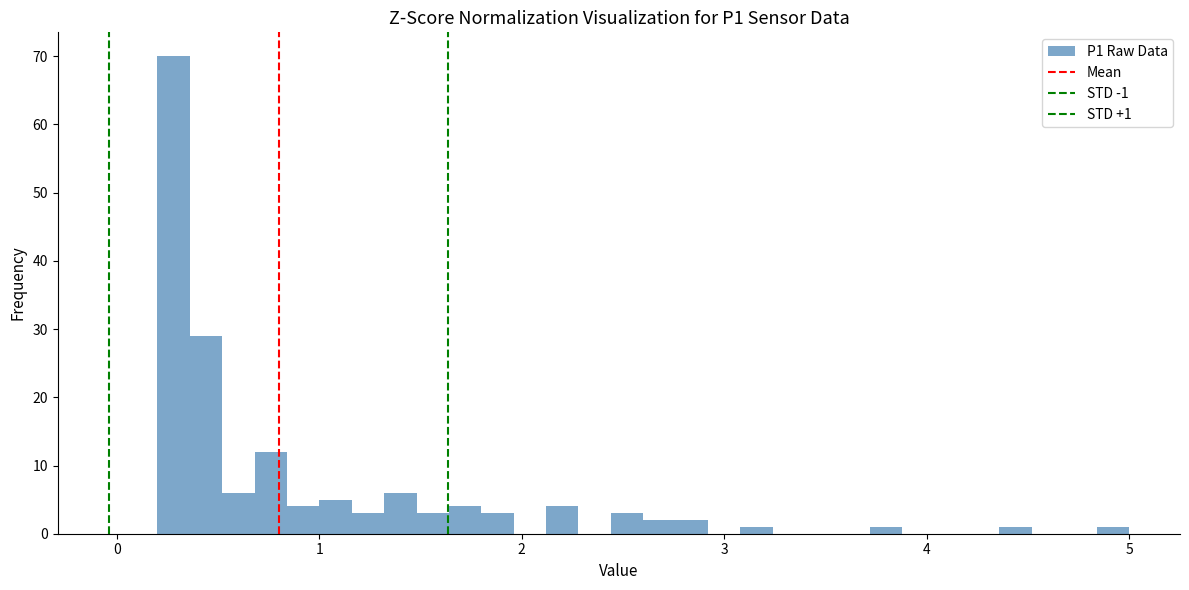

Around what value on the x-axis is the tallest bar? Give the approximate position of its centre, as read against the axis.

0.3